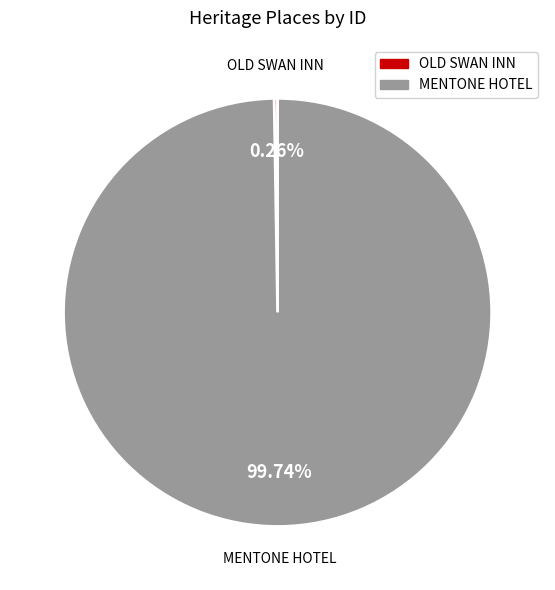

Which slice is the largest?

MENTONE HOTEL